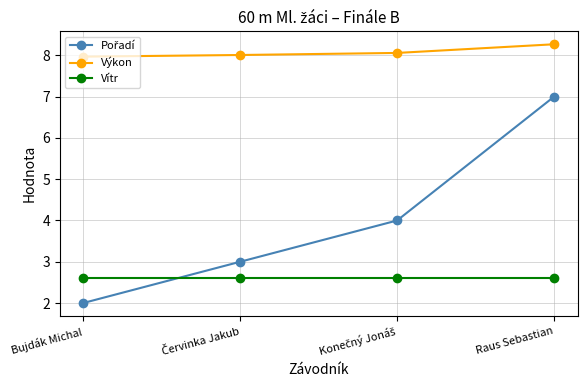

Is it true that Výkon equals 8.3 at Raus Sebastian?

True